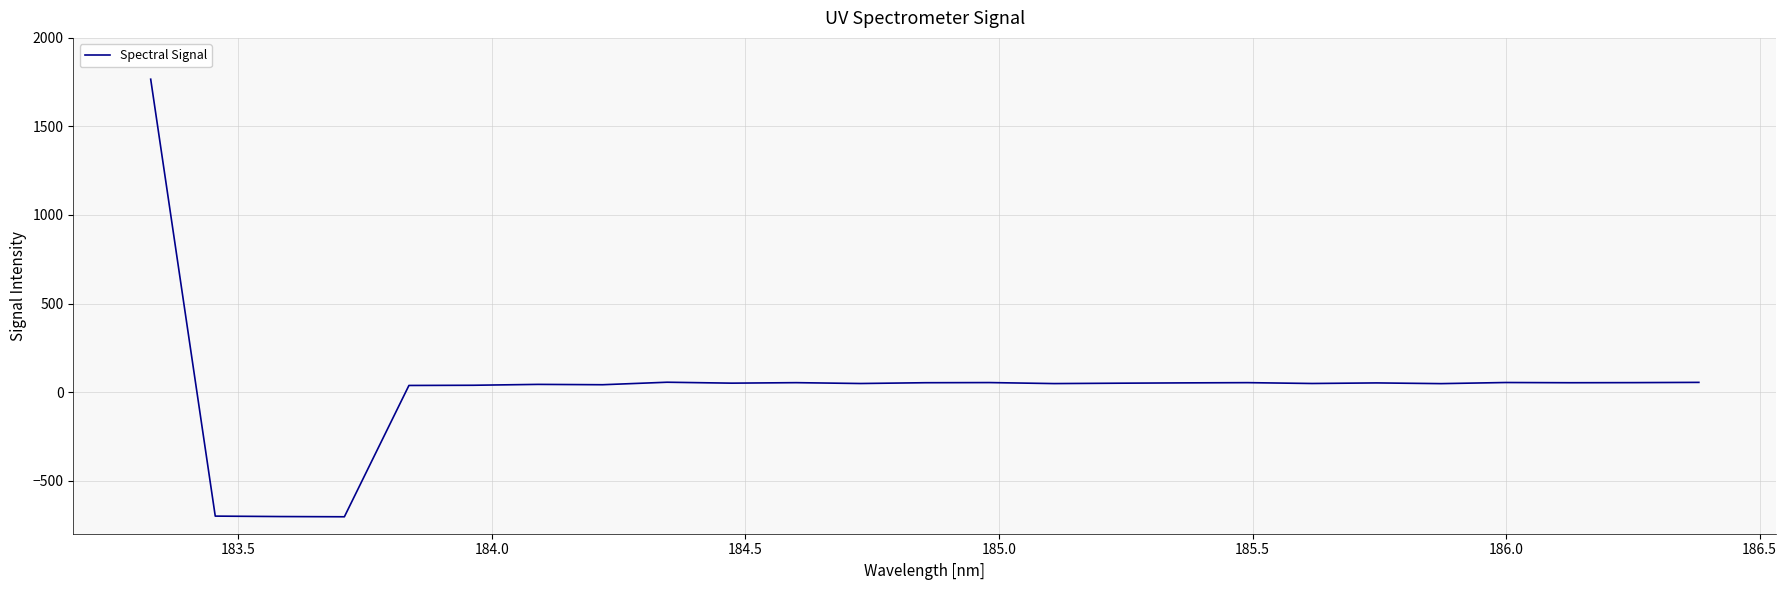

What is the smallest value displayed?

-704.3